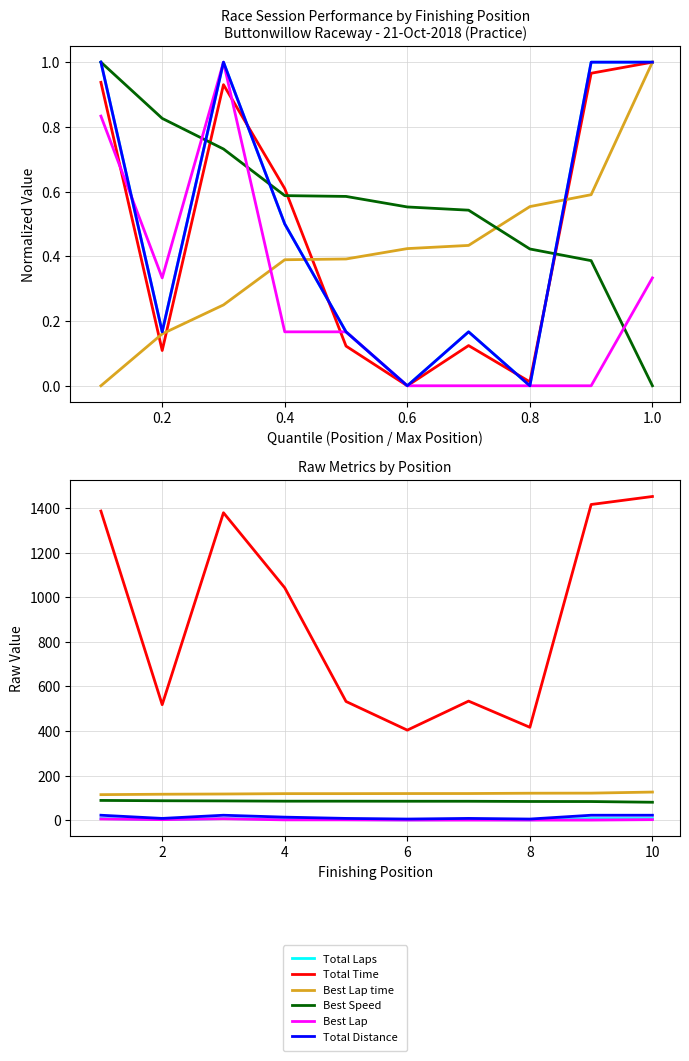

Which category has the lowest value across all series?

6